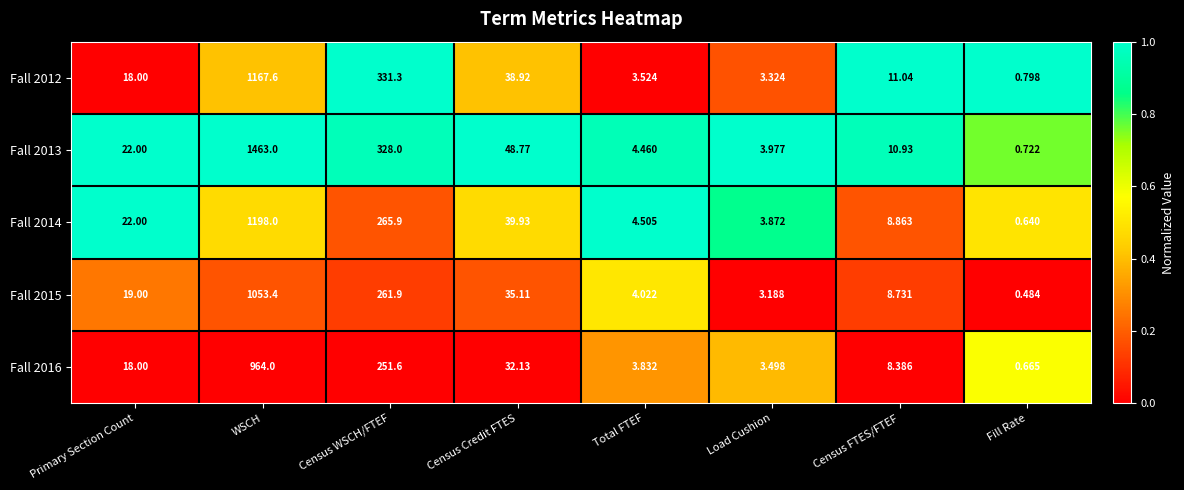

Which series has the largest total across all categories?

Fall 2013